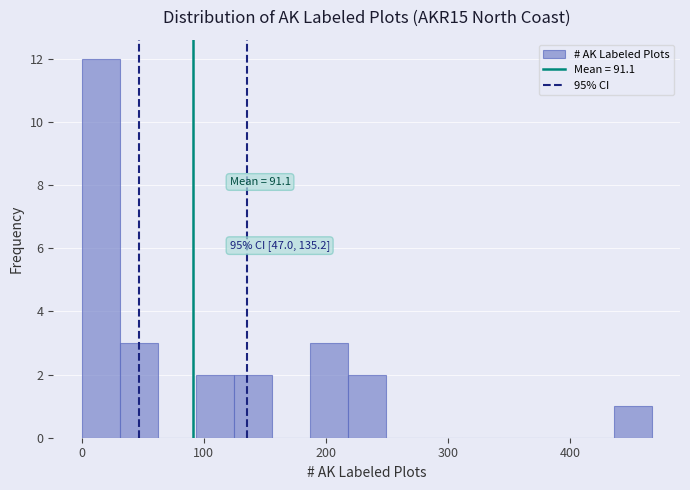

Read against the x-axis, roughly where is the centre of the tallest bar?

20